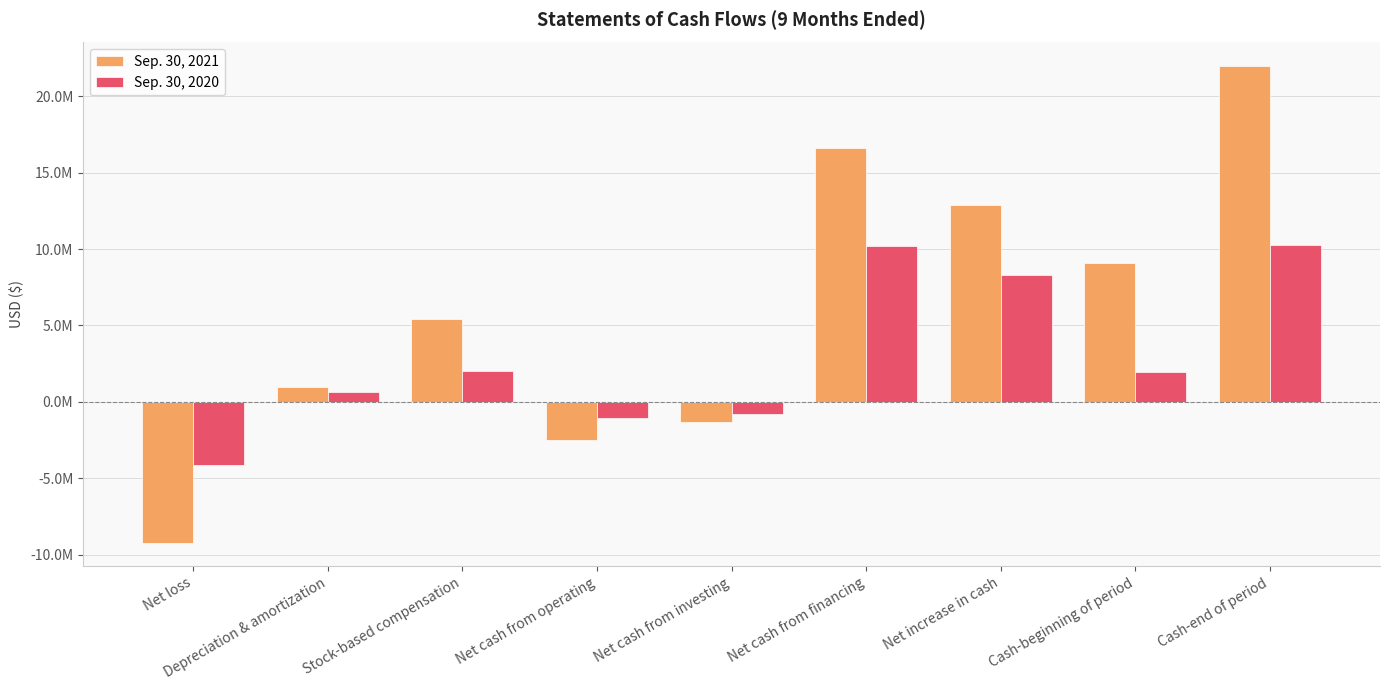

What is the sum of the Sep. 30, 2020 values at Stock-based compensation and Depreciation & amortization?

2643000